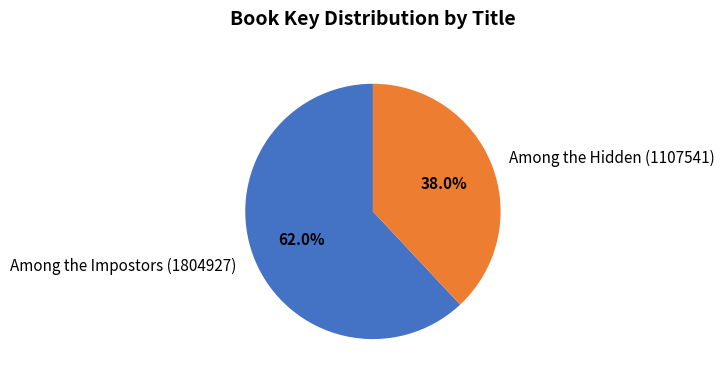

Does any single category account for the majority?

Yes